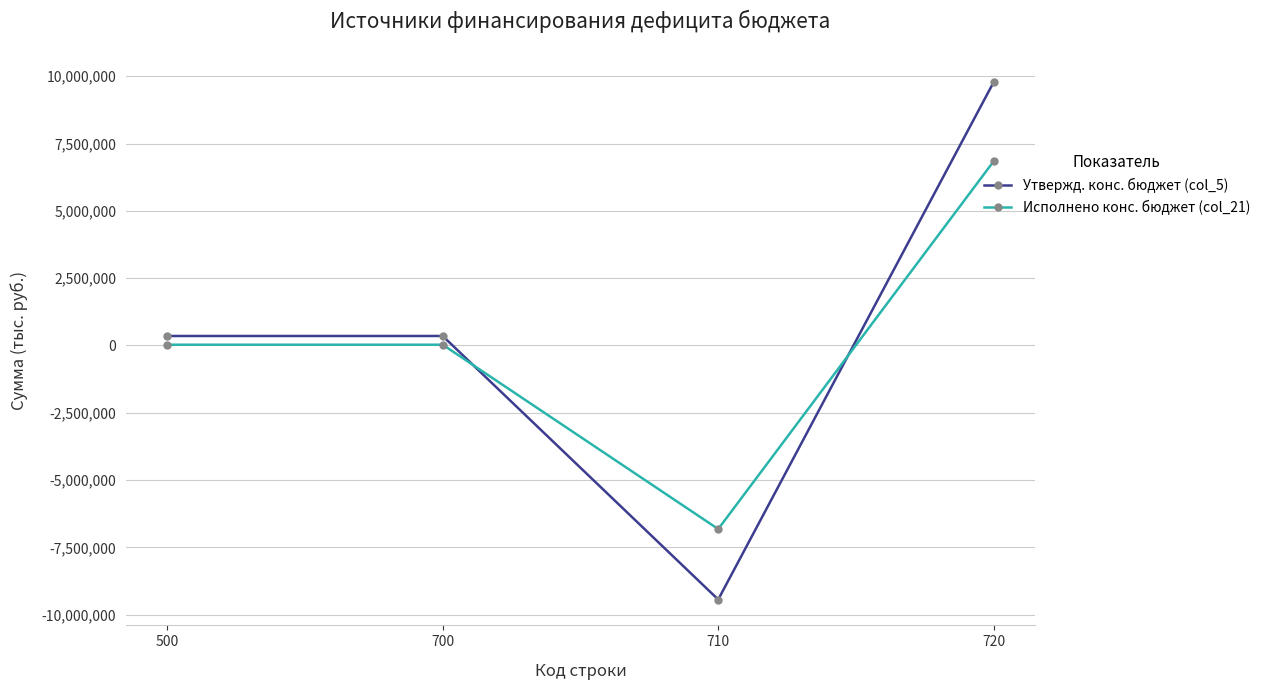

At which category is the sum across all series the highest?

720